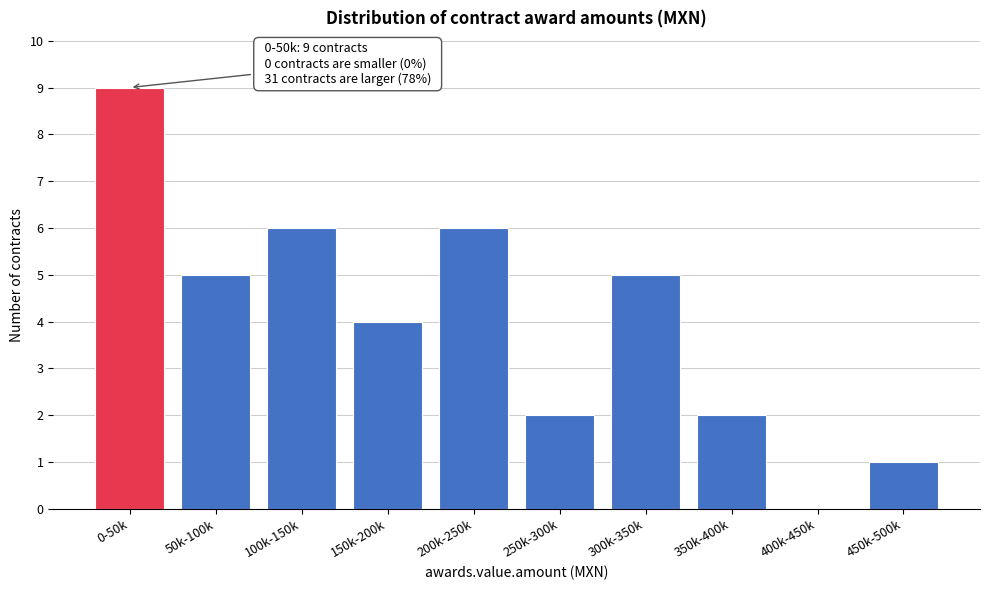

Reading right to left, extract all data points from this chart.

450k-500k=1	400k-450k=0	350k-400k=2	300k-350k=5	250k-300k=2	200k-250k=6	150k-200k=4	100k-150k=6	50k-100k=5	0-50k=9